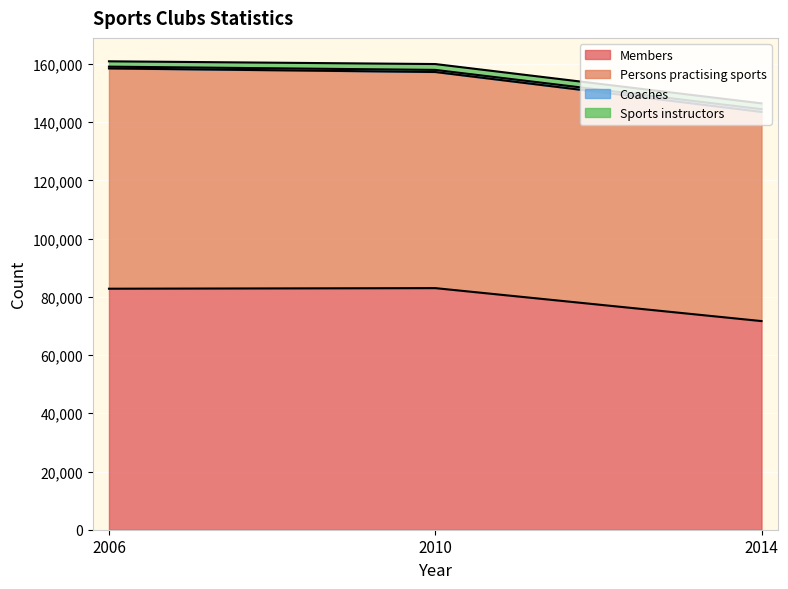

What is the highest value of the Members series?

83006